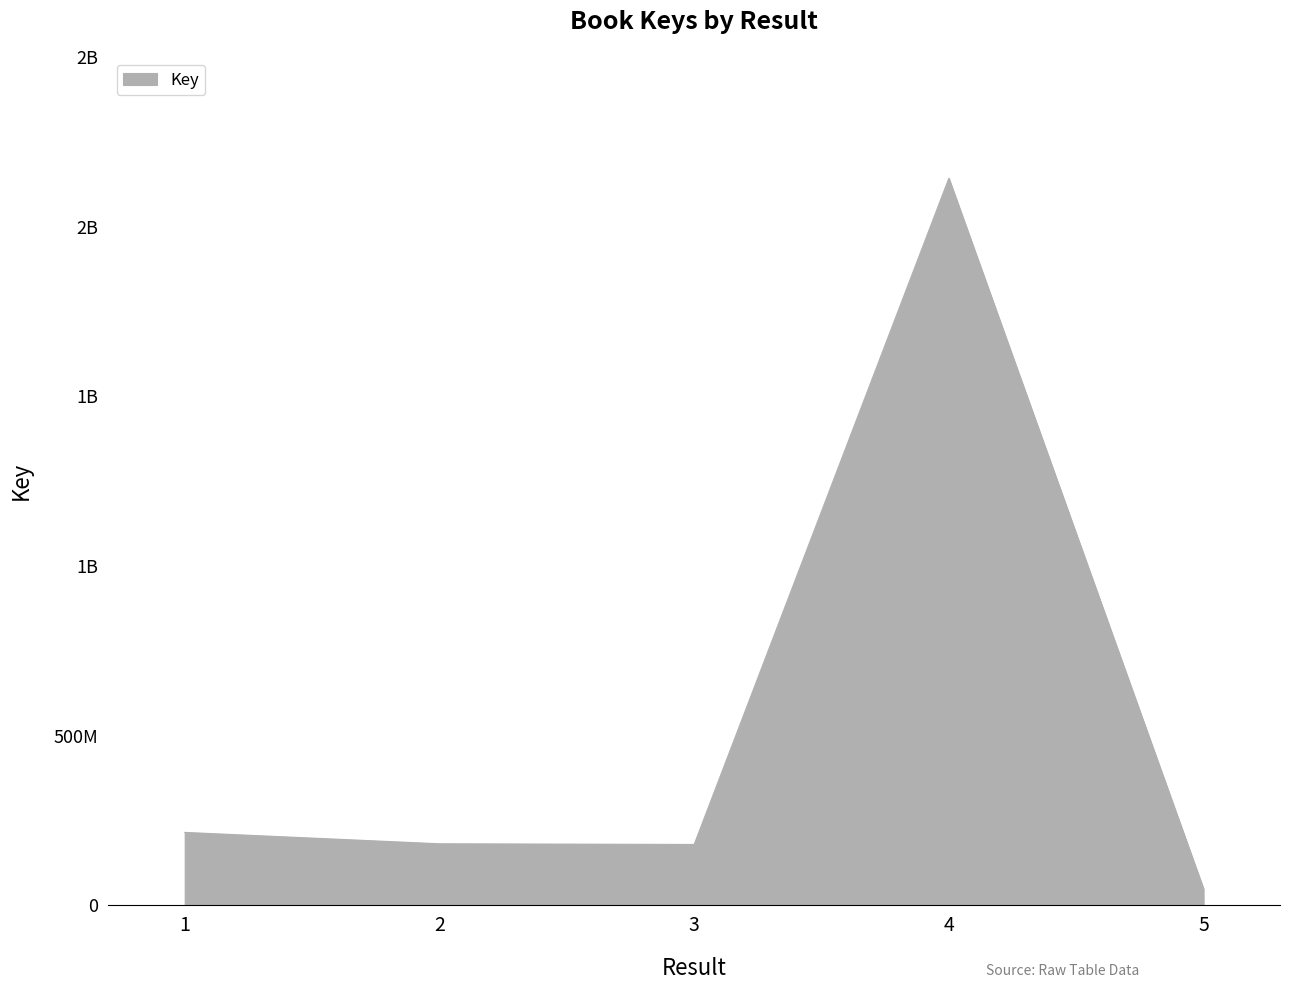

At which category does the data reach its first local peak?

4